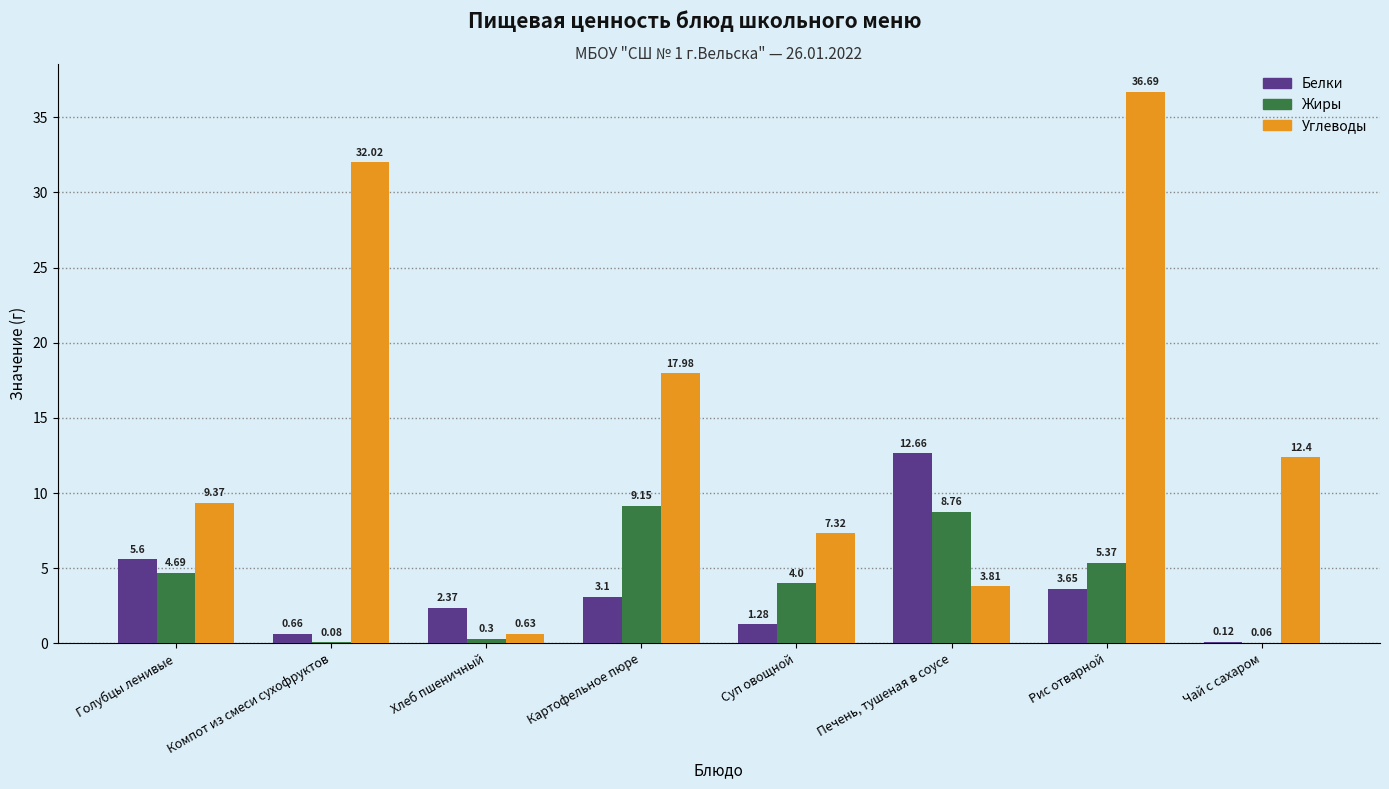

At which label does Жиры first exceed 4?

Голубцы ленивые